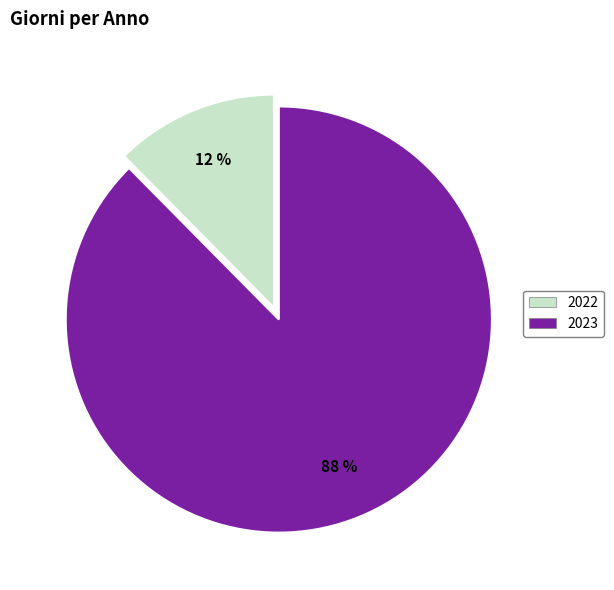

To the nearest percent, what is the combined percentage of 2023 and 2022?

100%